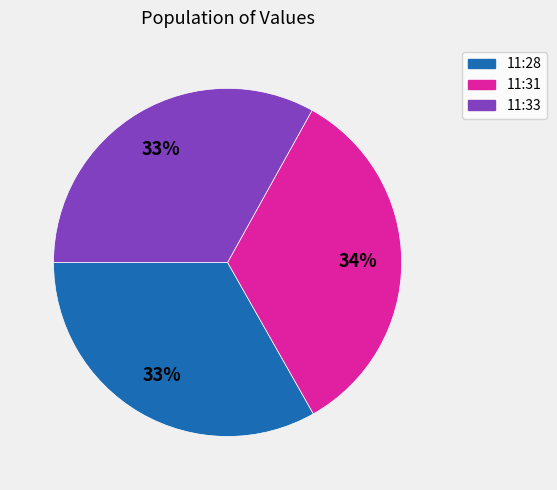

Combined, do 11:31 and 11:33 account for over 50%?

Yes